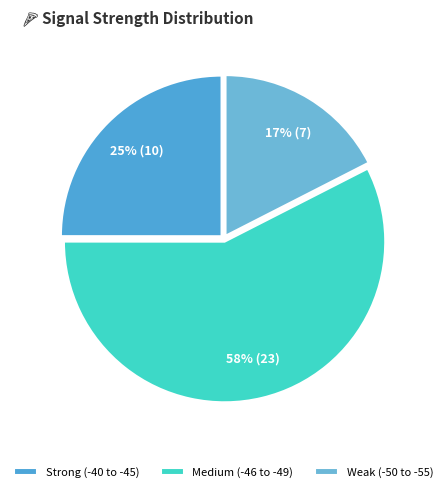

How many slices are in this pie chart?

3